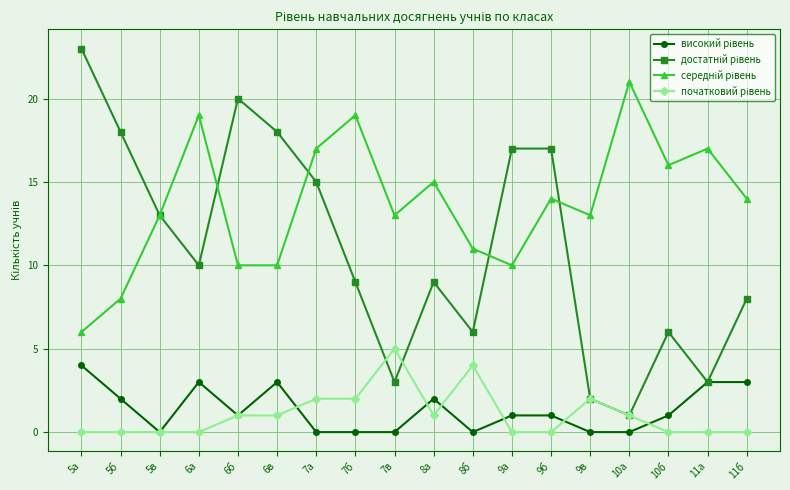

How many series are shown in this chart?

4